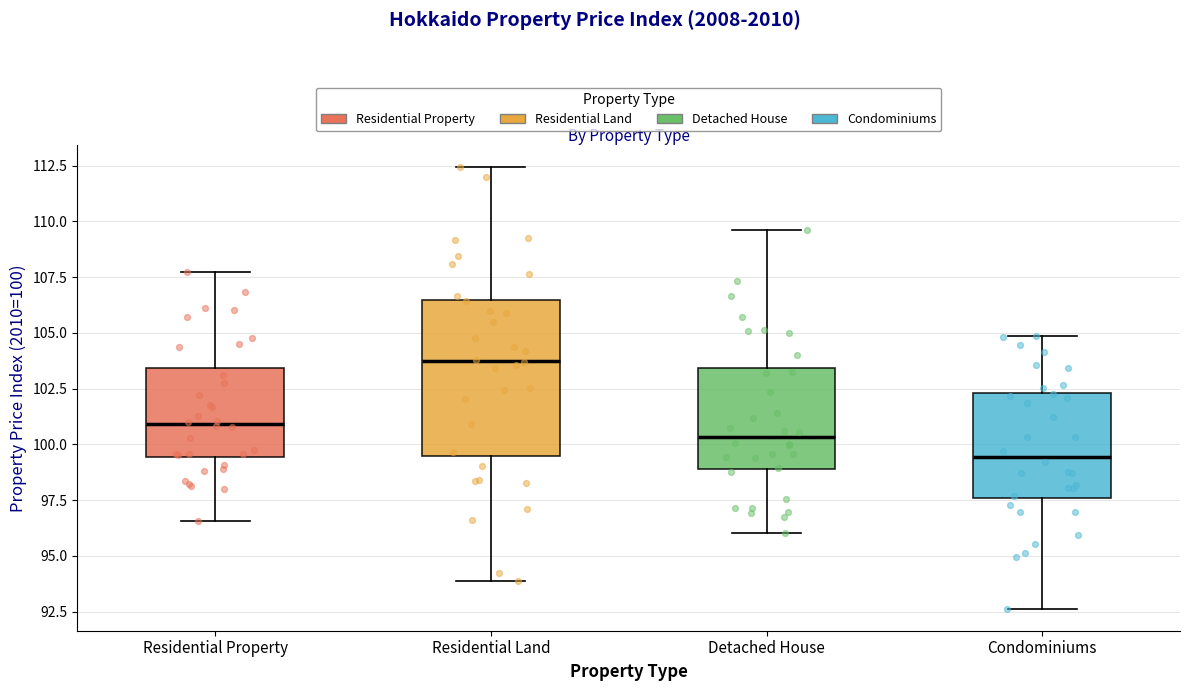

Reading left to right, transcribe this box plot: for each box, give where its median line is, the range the box spans, and where its two whiskers end, as read against the y-axis. The values are not printed on the chart, so give them approximately, as read against the axis.

Residential Property: median 101.0, box 99.5 to 103.5, whiskers 96.5 to 108.0
Residential Land: median 103.5, box 99.5 to 106.5, whiskers 94.0 to 112.5
Detached House: median 100.5, box 99.0 to 103.5, whiskers 96.0 to 109.5
Condominiums: median 99.5, box 97.5 to 102.5, whiskers 92.5 to 105.0